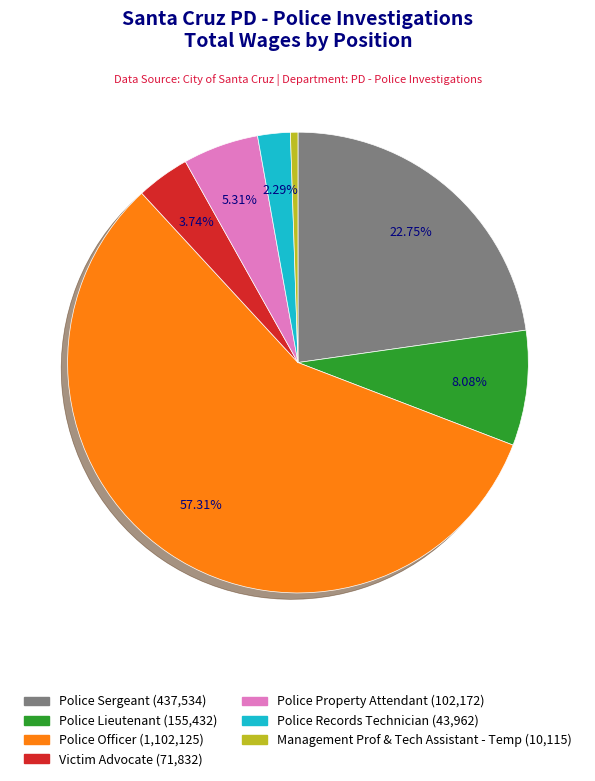

The Victim Advocate slice represents 4% of the pie. True or false?

True